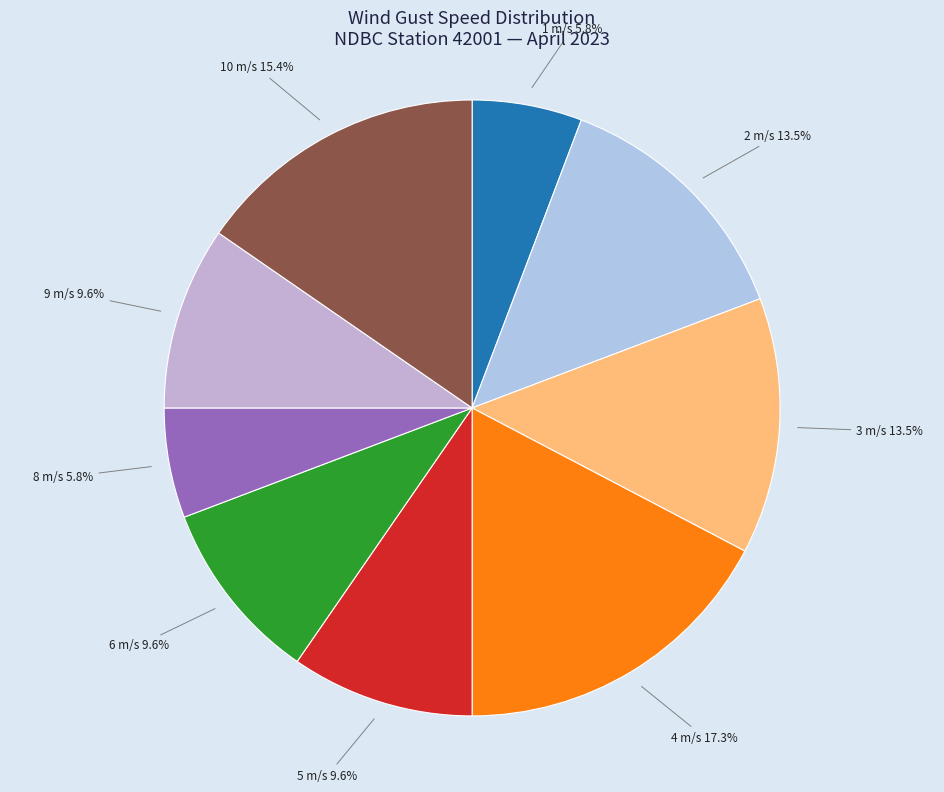

What is the largest slice in the pie chart?

4 m/s